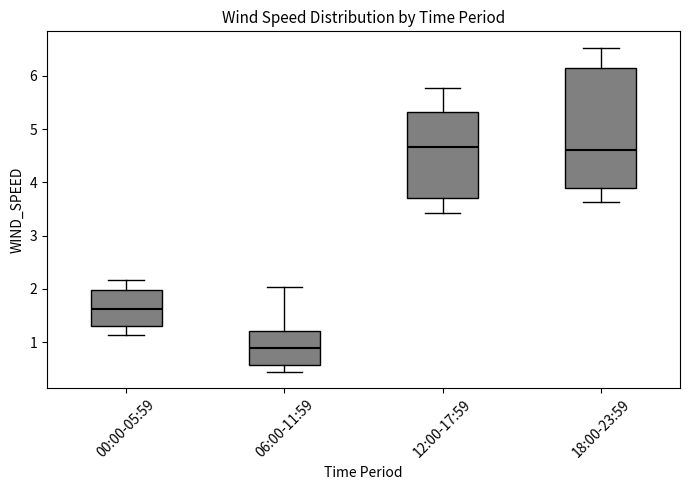

Comparing the boxes themselves (not the whiskers), which one is the tallest?

18:00-23:59